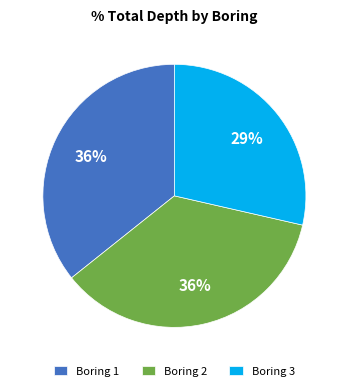

Is there any slice that represents more than half of the pie?

No